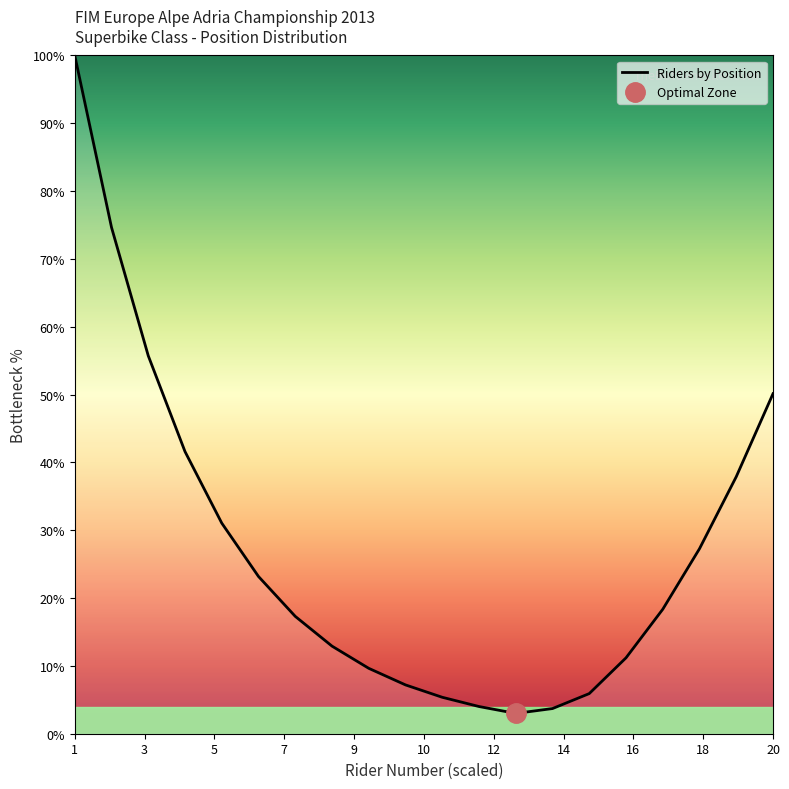

How many lines are shown in the chart?

1